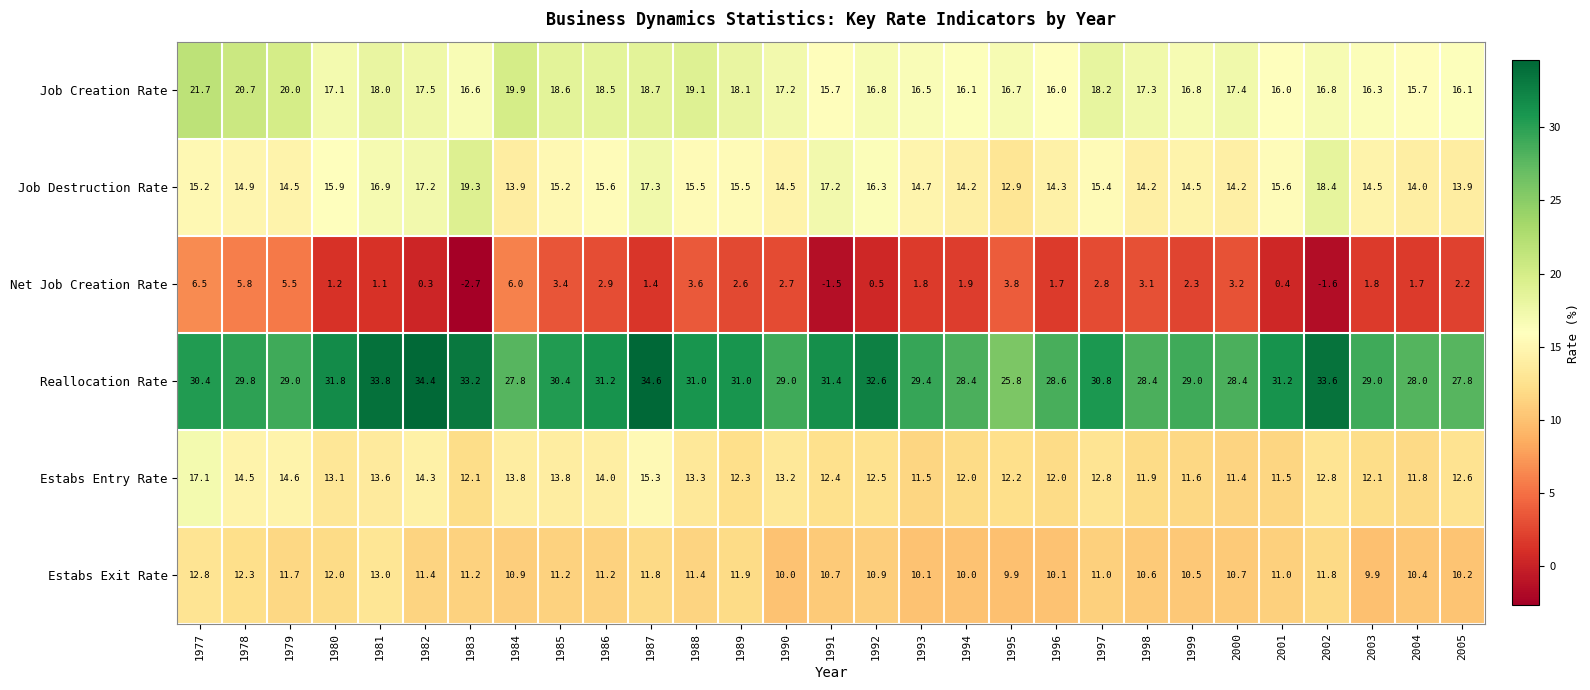

The value of Reallocation Rate at 2005 is 27.8. True or false?

True